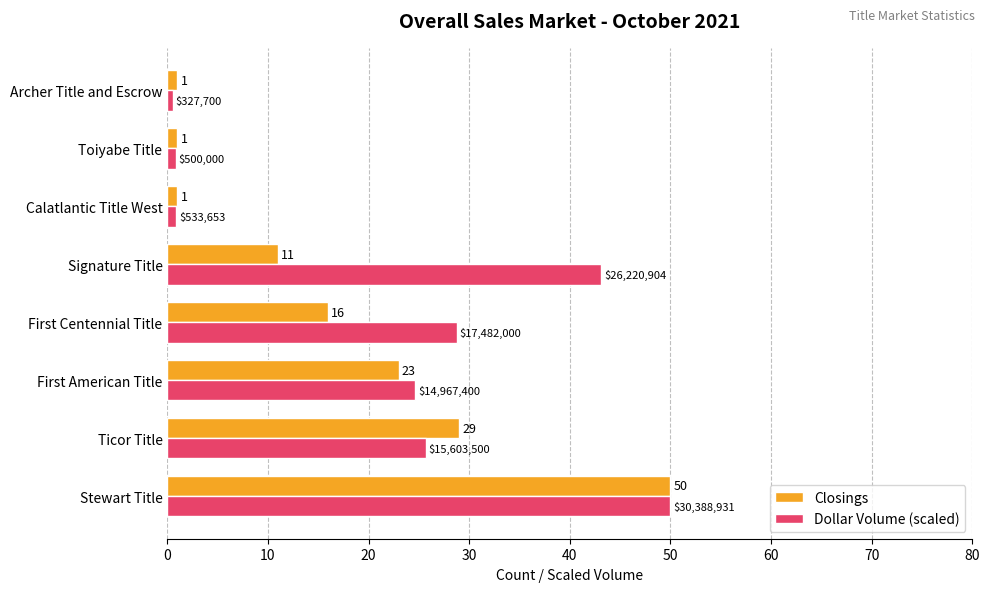

Which series has the largest total across all categories?

Dollar Volume (scaled)